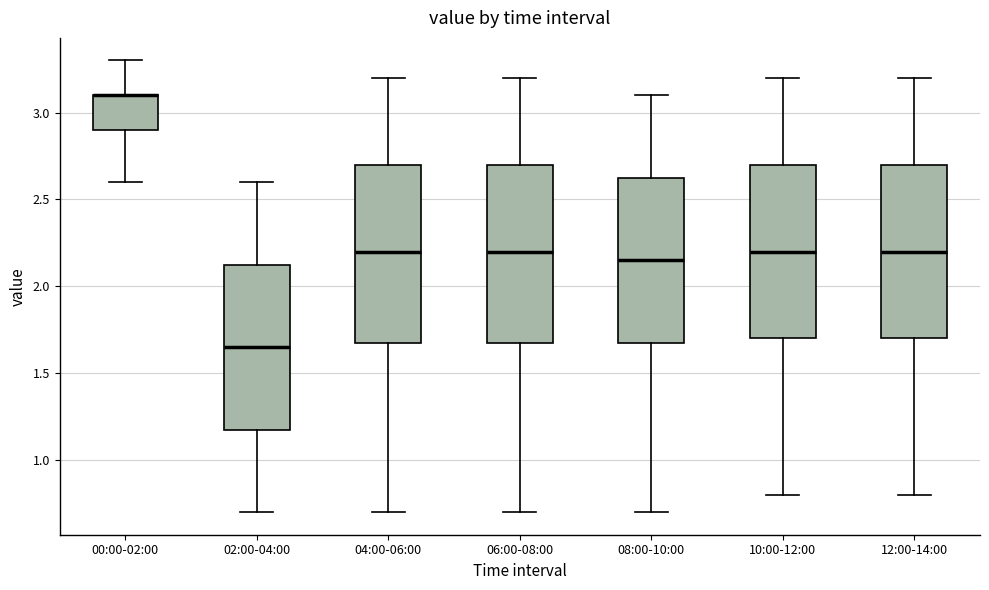

Where does the lower whisker of the box for 00:00-02:00 end on the y-axis? The values are not printed on the chart, so give them approximately, as read against the axis.

2.60